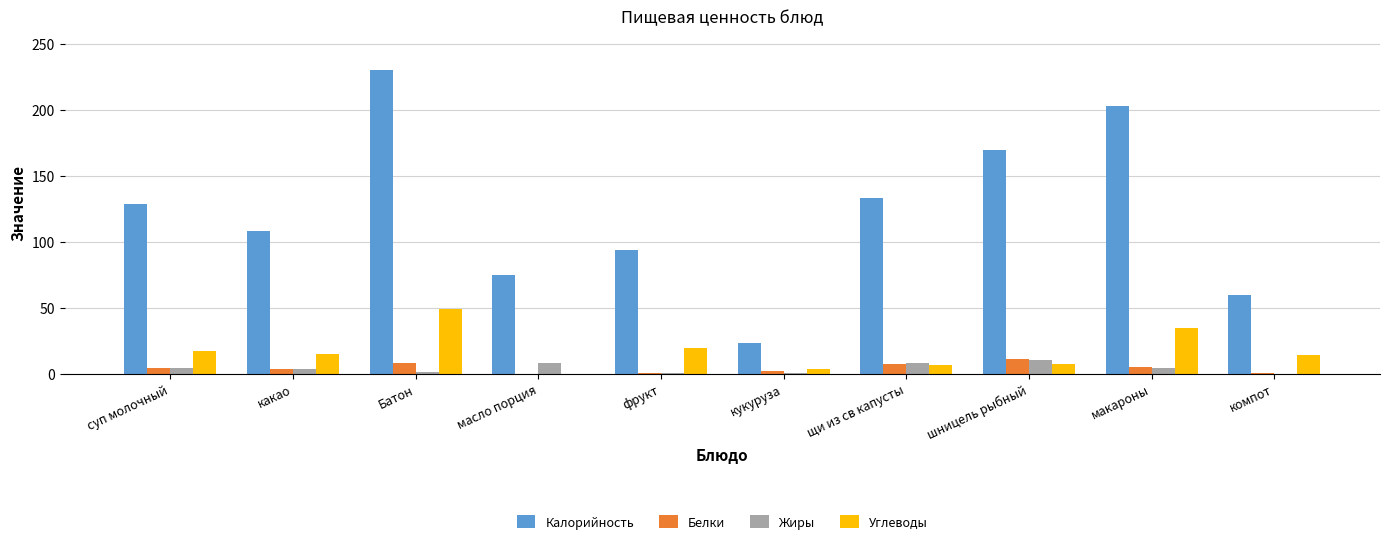

What is the highest value of the Жиры series?

10.6